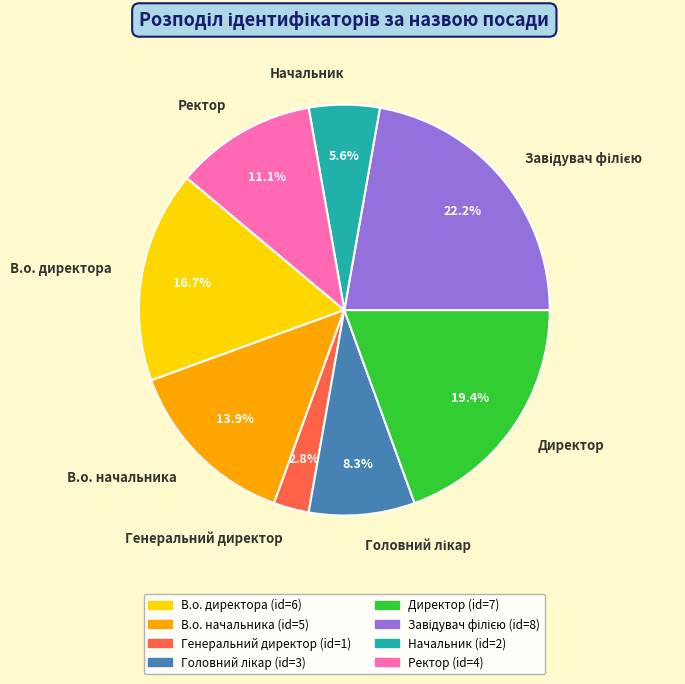

How many slices are in this pie chart?

8